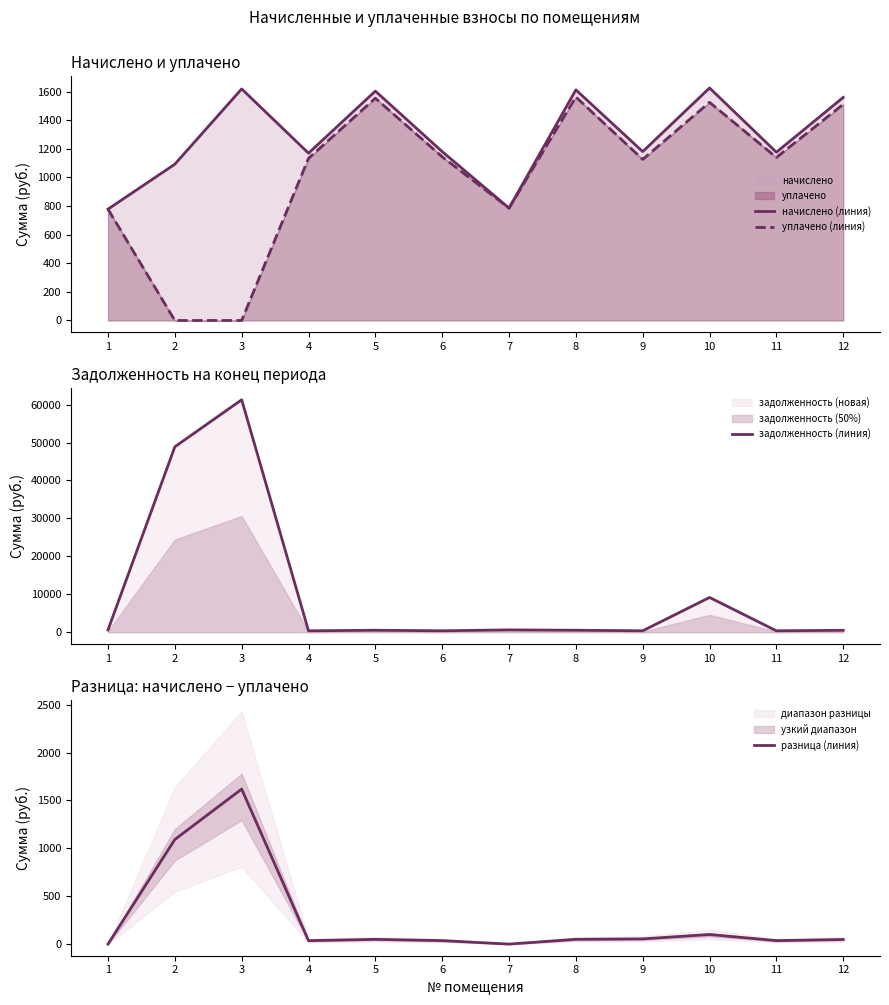

What is the total value across all series at 8?

3761.0